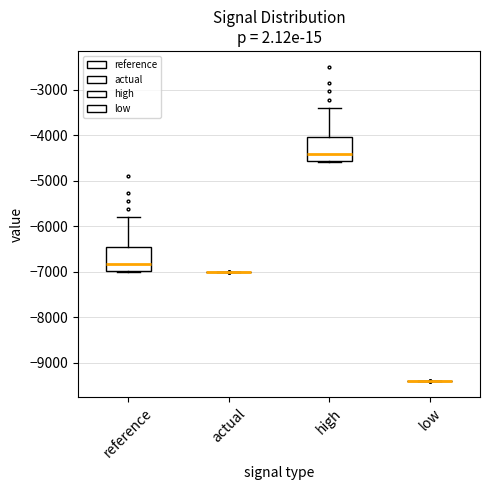

Reading left to right, read every box against the y-axis: the position of its median line, the range the box covers, and the ends of its whiskers. The values are not printed on the chart, so give them approximately, as read against the axis.

reference: median -6800, box -7000 to -6500, whiskers -7000 to -5800
actual: box collapsed to a line at -7000, whiskers -7000 to -7000
high: median -4400, box -4600 to -4100, whiskers -4600 to -3400
low: box collapsed to a line at -9400, whiskers -9400 to -9400